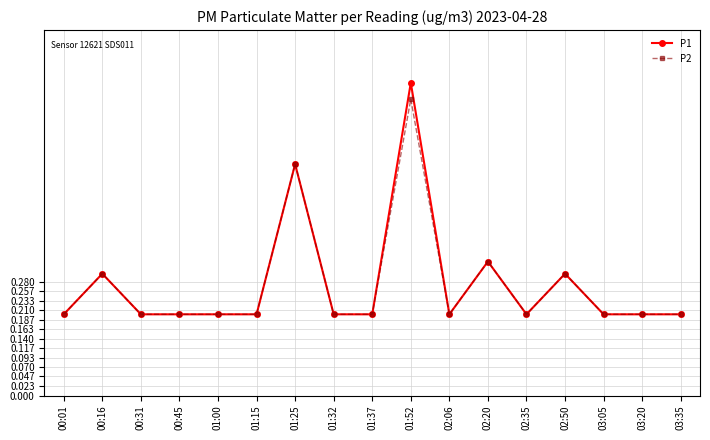

What position from the right is 03:35?

1